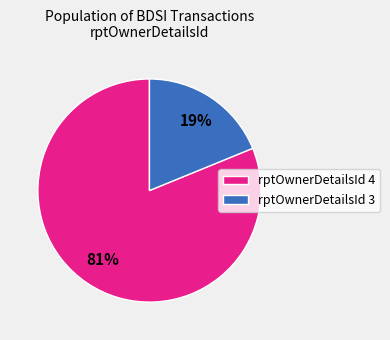

Rank the categories by value from highest to lowest.

rptOwnerDetailsId 4, rptOwnerDetailsId 3